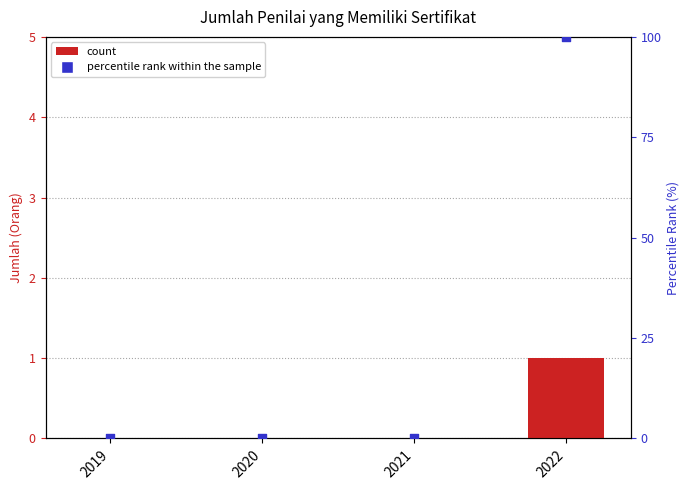

Which series has the widest spread of Y values?

percentile rank within the sample